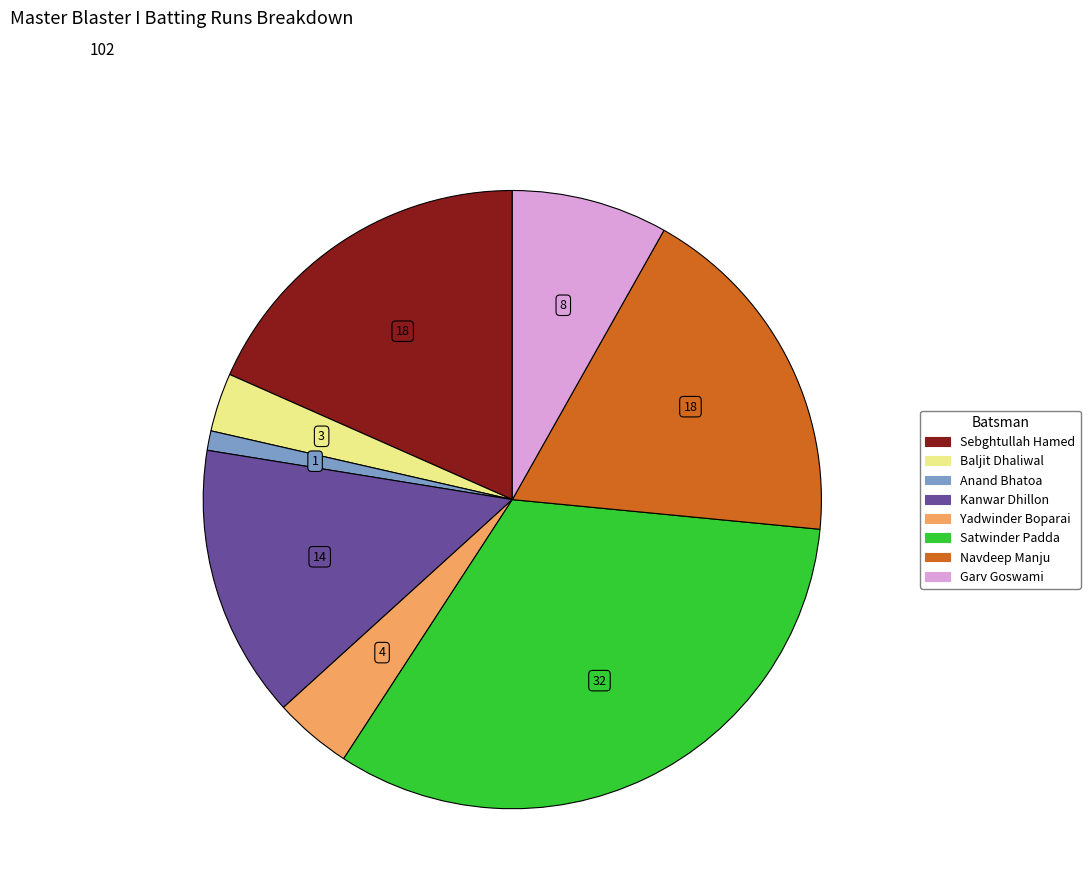

Which category has the biggest portion of the pie?

Satwinder Padda